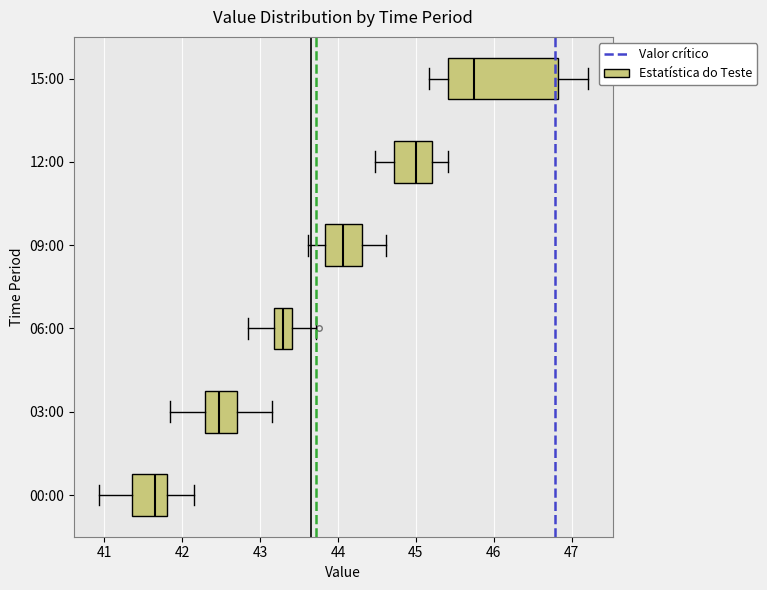

Which box's median line is the furthest to the left?

00:00